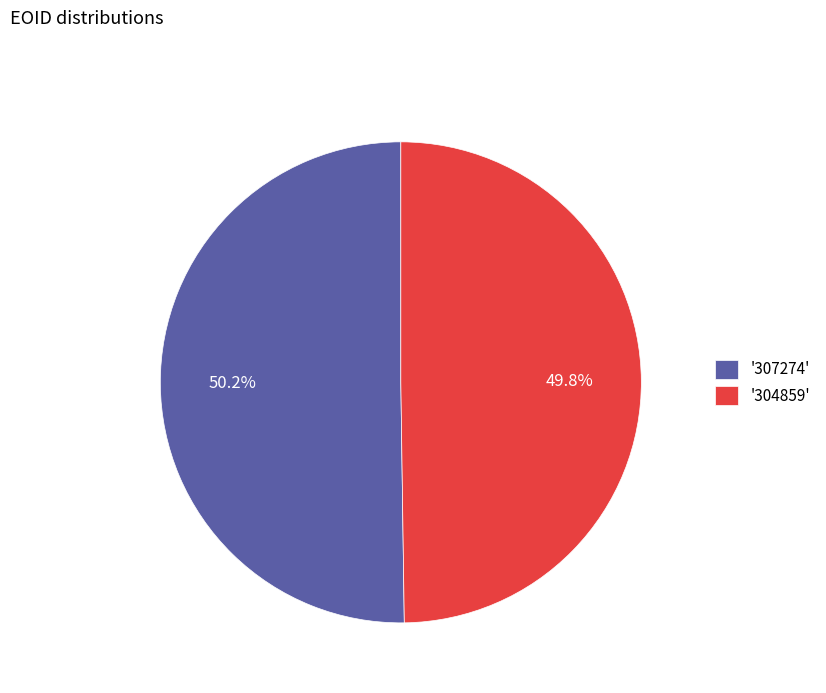

How many slices are in this pie chart?

2